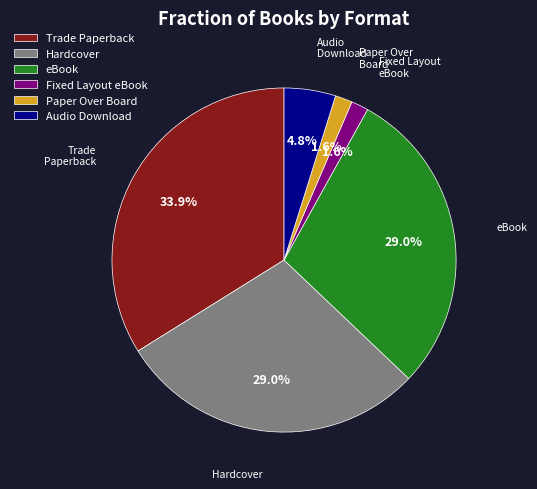

Does any single category account for the majority?

No